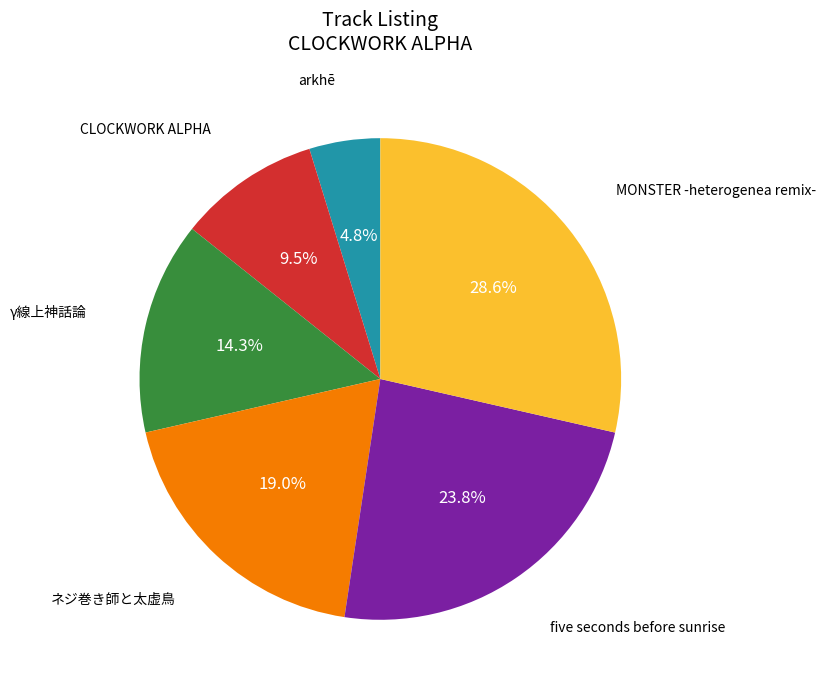

Is there a majority slice in this chart?

No